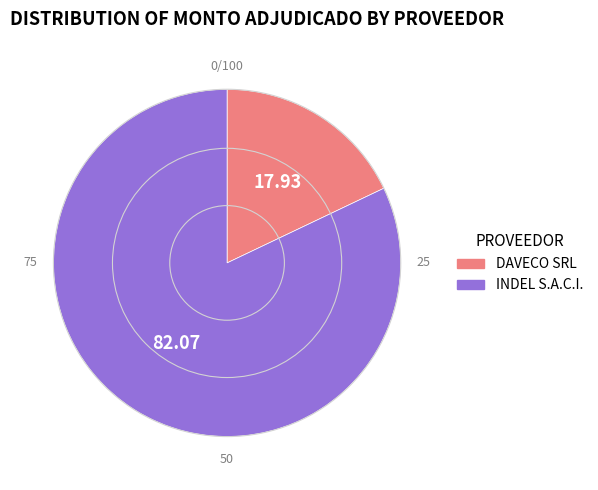

Count the number of slices in the pie.

2